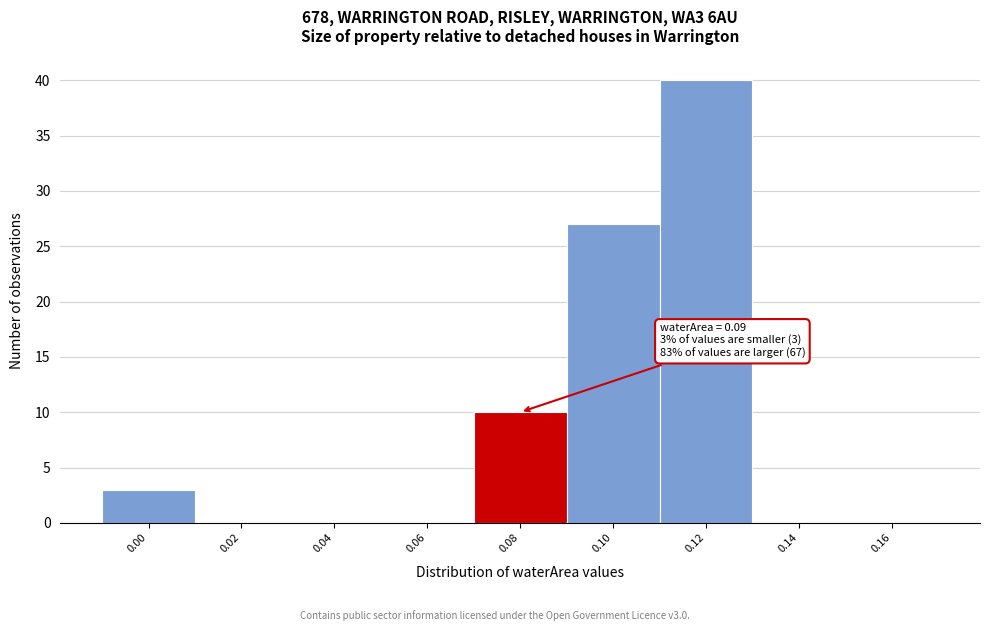

Reading left to right, what are all the values shown in this chart?

0.00=3	0.02=0	0.04=0	0.06=0	0.08=10	0.10=27	0.12=40	0.14=0	0.16=0